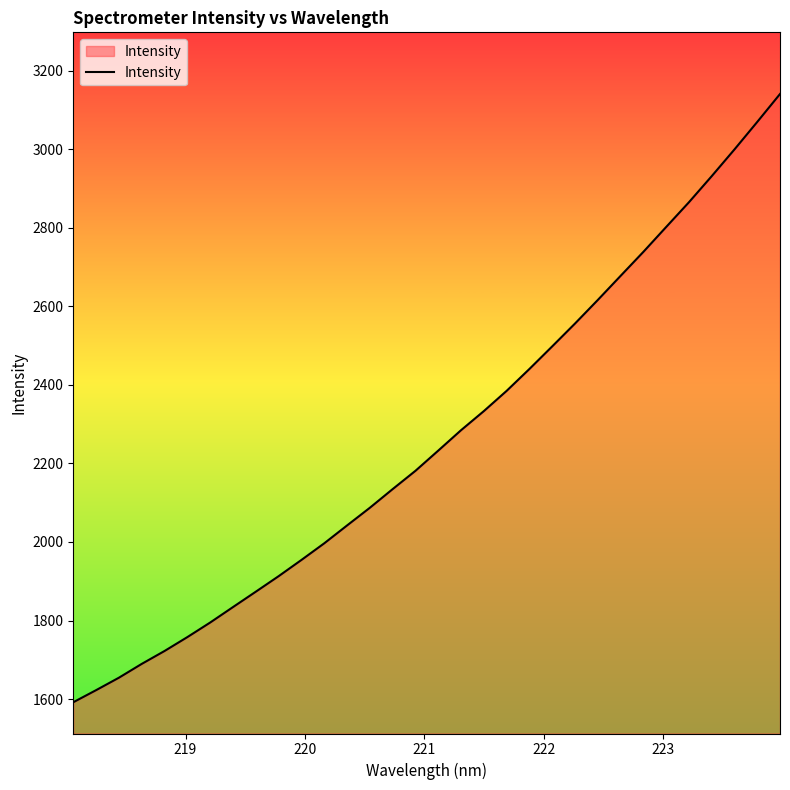

What is the greatest value displayed?

3140.7